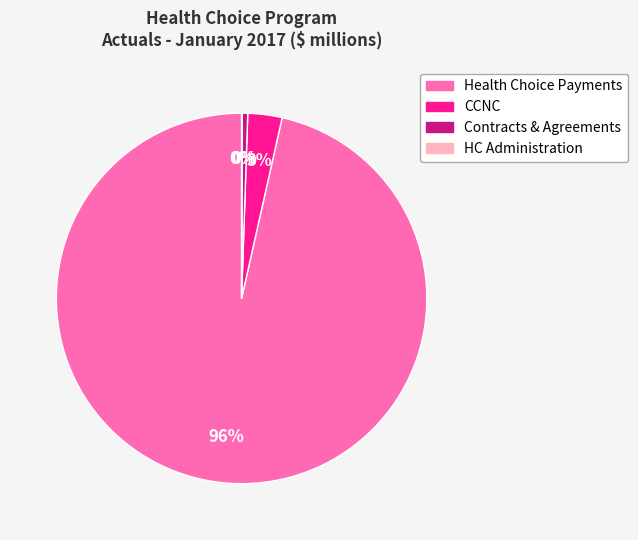

Is there a majority slice in this chart?

Yes